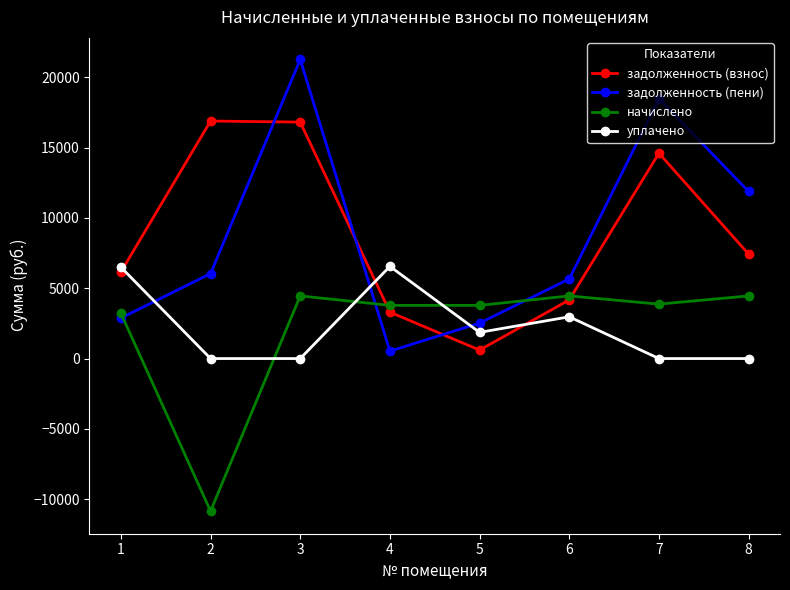

True or false: уплачено has more than 2 interior local peaks.

False